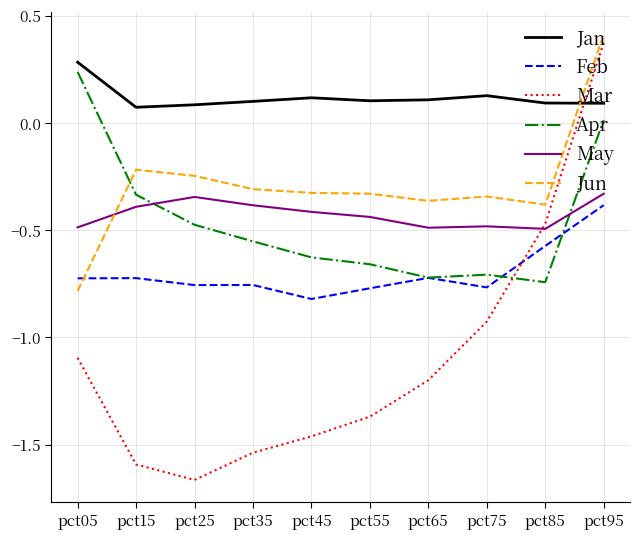

What is the difference between the second highest and minimum values in the Apr series?

0.8